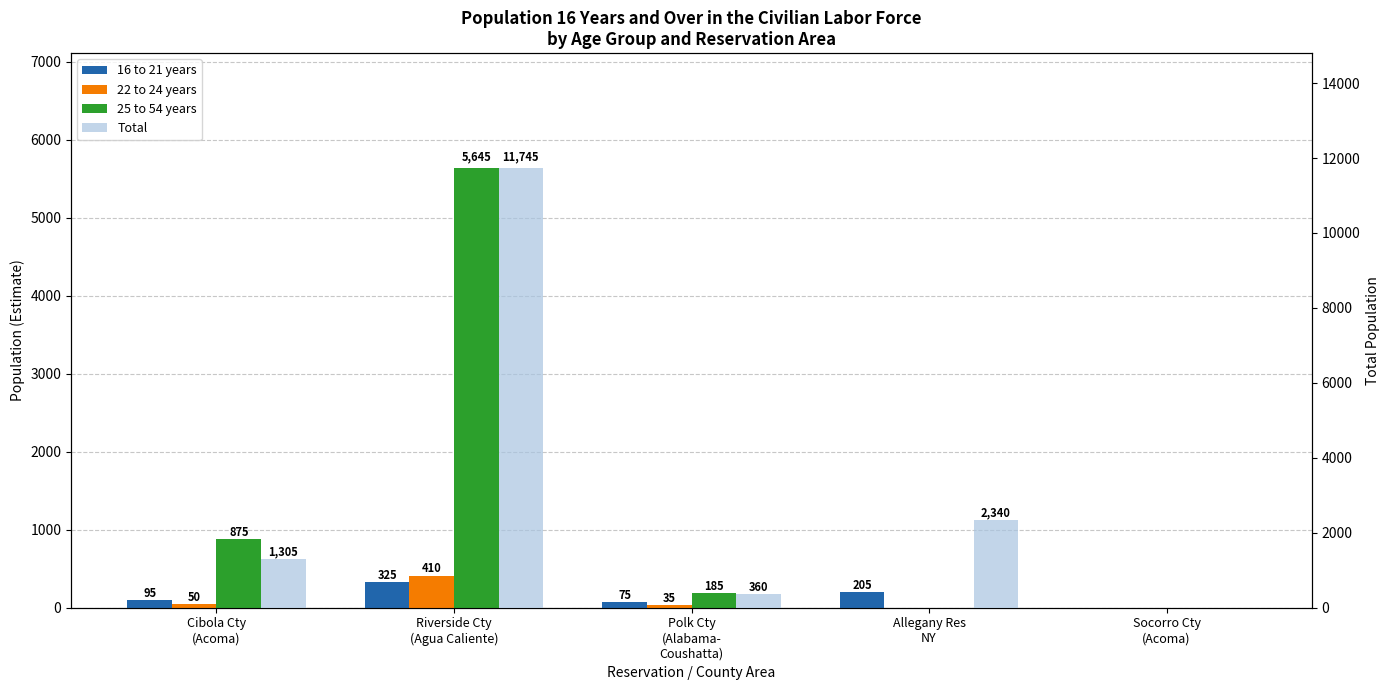

Reading right to left, extract all data points from this chart.

16 to 21 years: Socorro Cty
(Acoma)=0	Allegany Res
NY=205	Polk Cty
(Alabama-
Coushatta)=75	Riverside Cty
(Agua Caliente)=325	Cibola Cty
(Acoma)=95
22 to 24 years: Socorro Cty
(Acoma)=0	Allegany Res
NY=0	Polk Cty
(Alabama-
Coushatta)=35	Riverside Cty
(Agua Caliente)=410	Cibola Cty
(Acoma)=50
25 to 54 years: Socorro Cty
(Acoma)=0	Allegany Res
NY=0	Polk Cty
(Alabama-
Coushatta)=185	Riverside Cty
(Agua Caliente)=5645	Cibola Cty
(Acoma)=875
Total: Socorro Cty
(Acoma)=0	Allegany Res
NY=2340	Polk Cty
(Alabama-
Coushatta)=360	Riverside Cty
(Agua Caliente)=11745	Cibola Cty
(Acoma)=1305